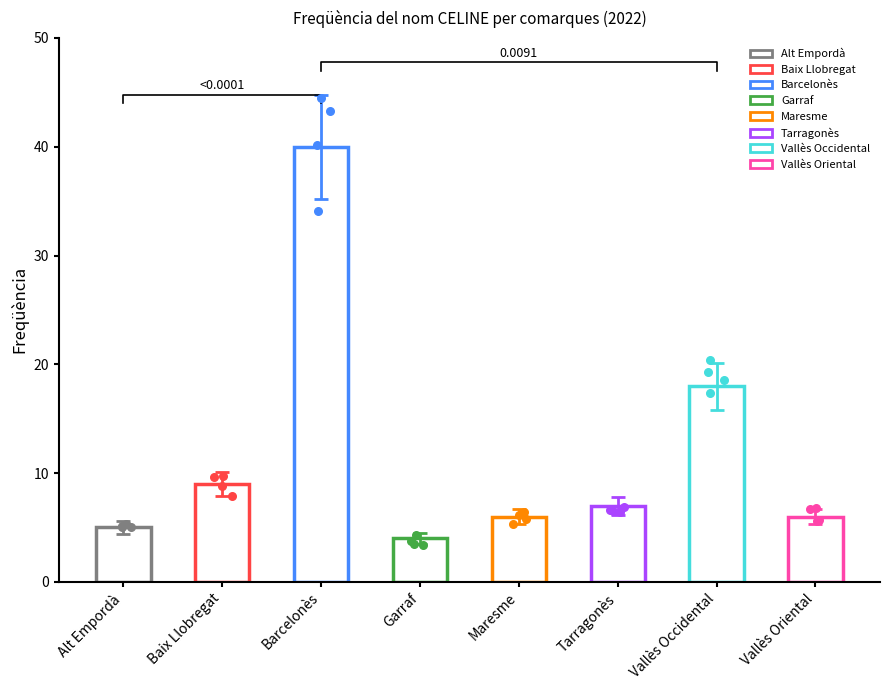

What is the ratio of the value at Maresme to the value at Barcelonès?

0.1